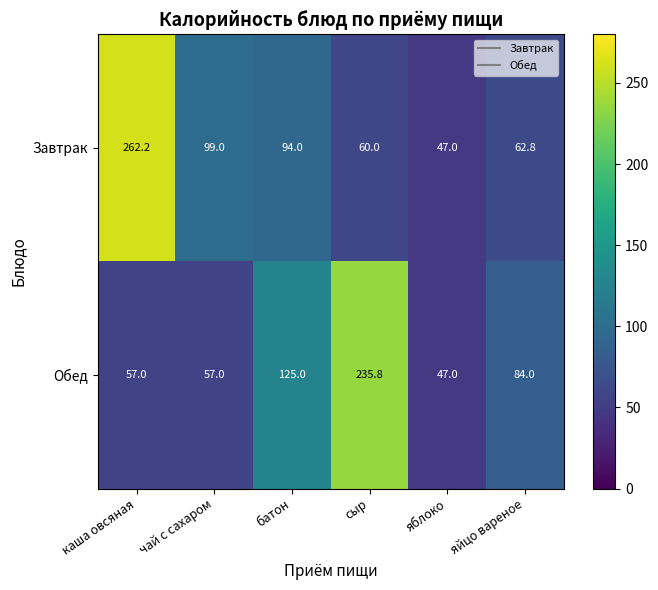

What is the sum of the Обед values at яблоко and батон?

172.0